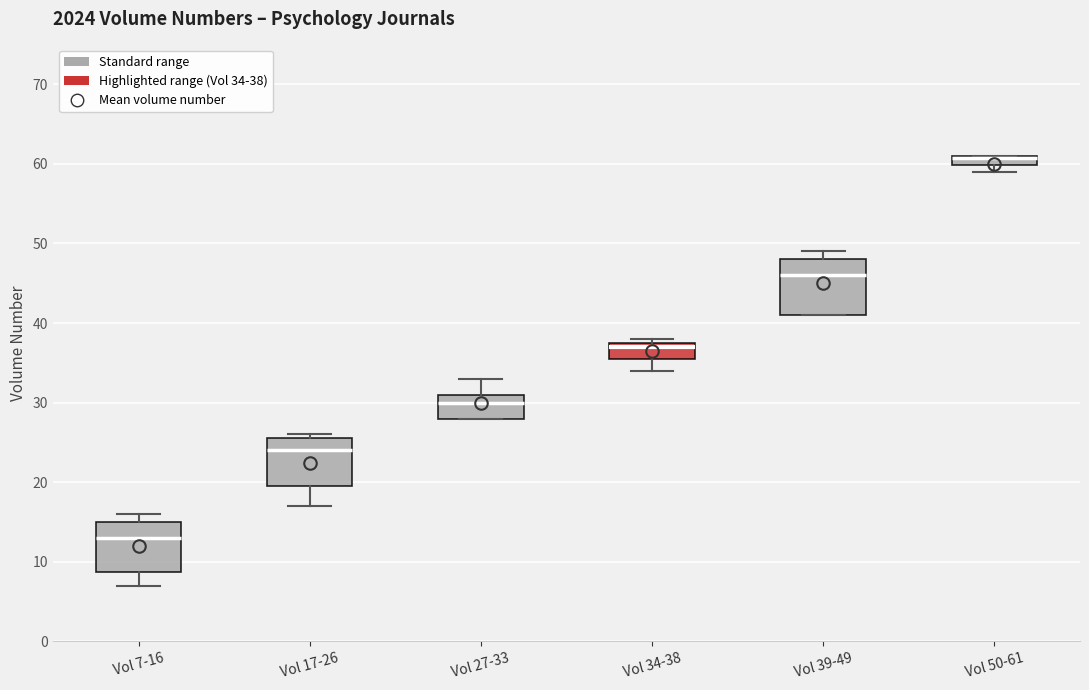

Where is the upper edge of the box for Vol 17-26 on the y-axis? The values are not printed on the chart, so give them approximately, as read against the axis.

26